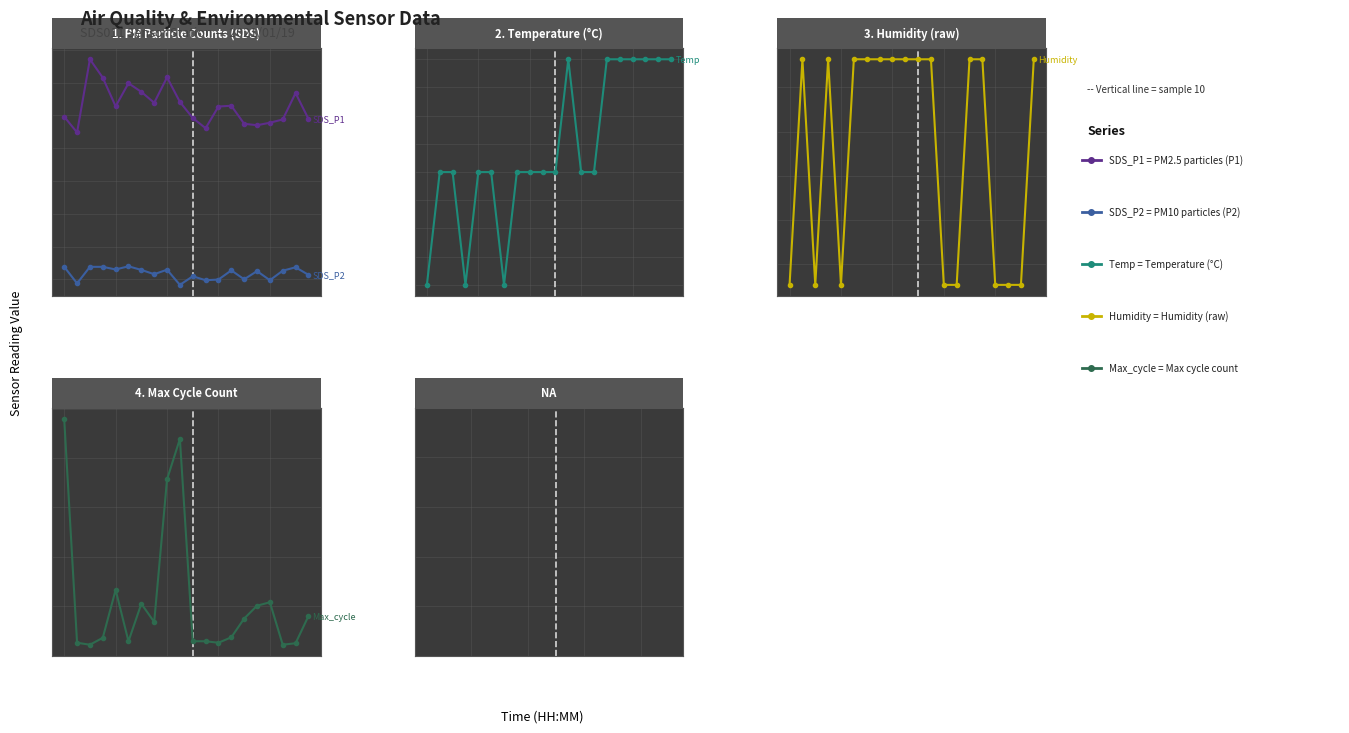

In Max_cycle, how many points are lower than both neighbors (excluding endpoints)?

5